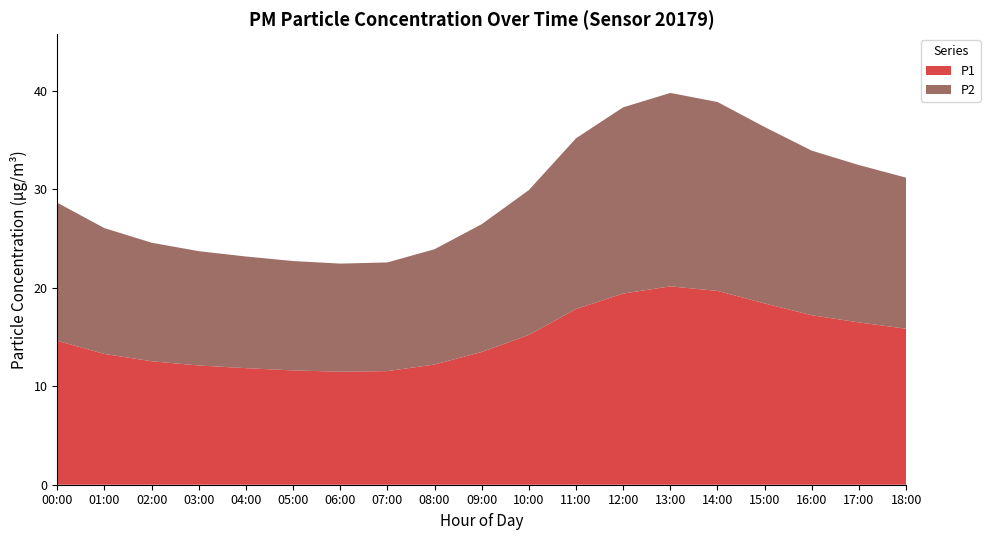

Reading left to right, list all the values displayed in this chart.

P1: 14.6	13.3	12.5	12.1	11.8	11.6	11.5	11.5	12.2	13.5	15.2	17.8	19.4	20.1	19.7	18.4	17.2	16.5	15.8
P2: 14.0	12.8	12.0	11.6	11.3	11.1	11.0	11.0	11.7	13.0	14.7	17.3	18.9	19.6	19.2	17.9	16.7	16.0	15.3